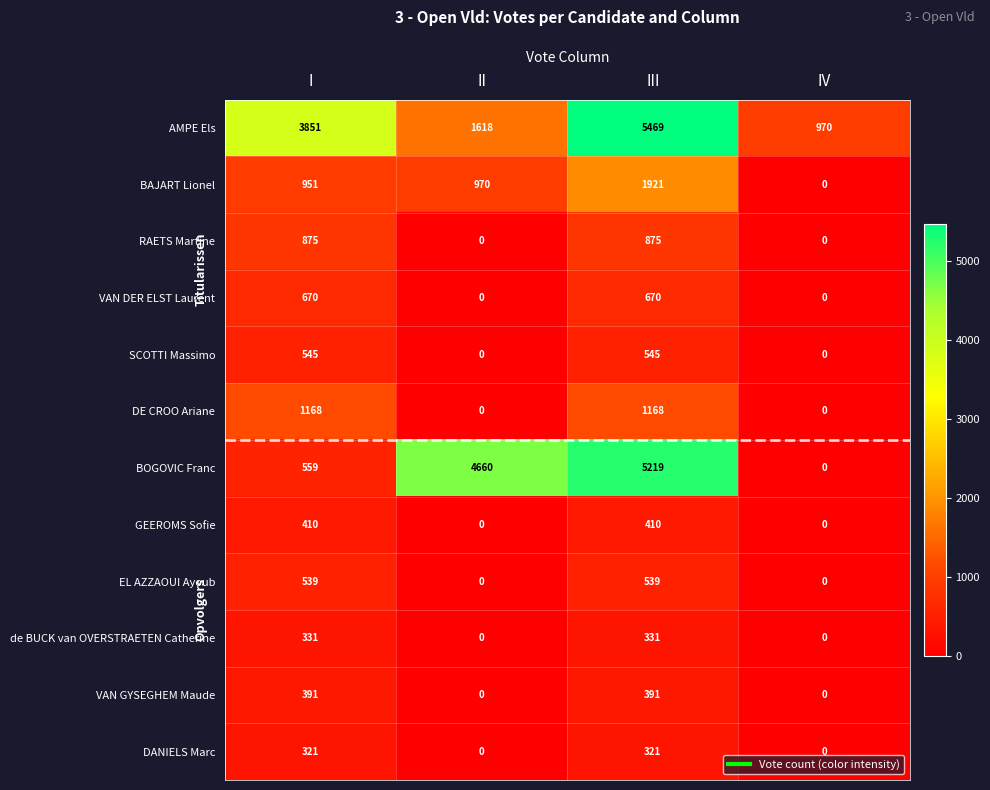

What is the difference between the highest and lowest values at III?

5148